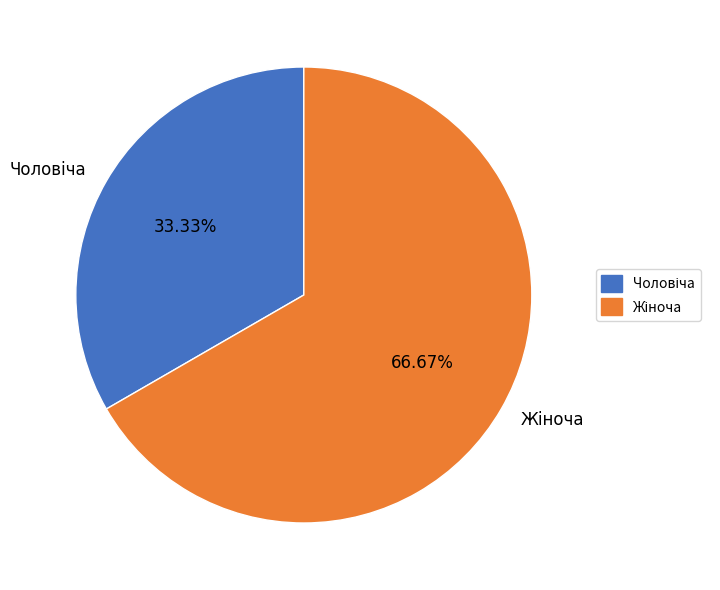

Is there a majority slice in this chart?

Yes